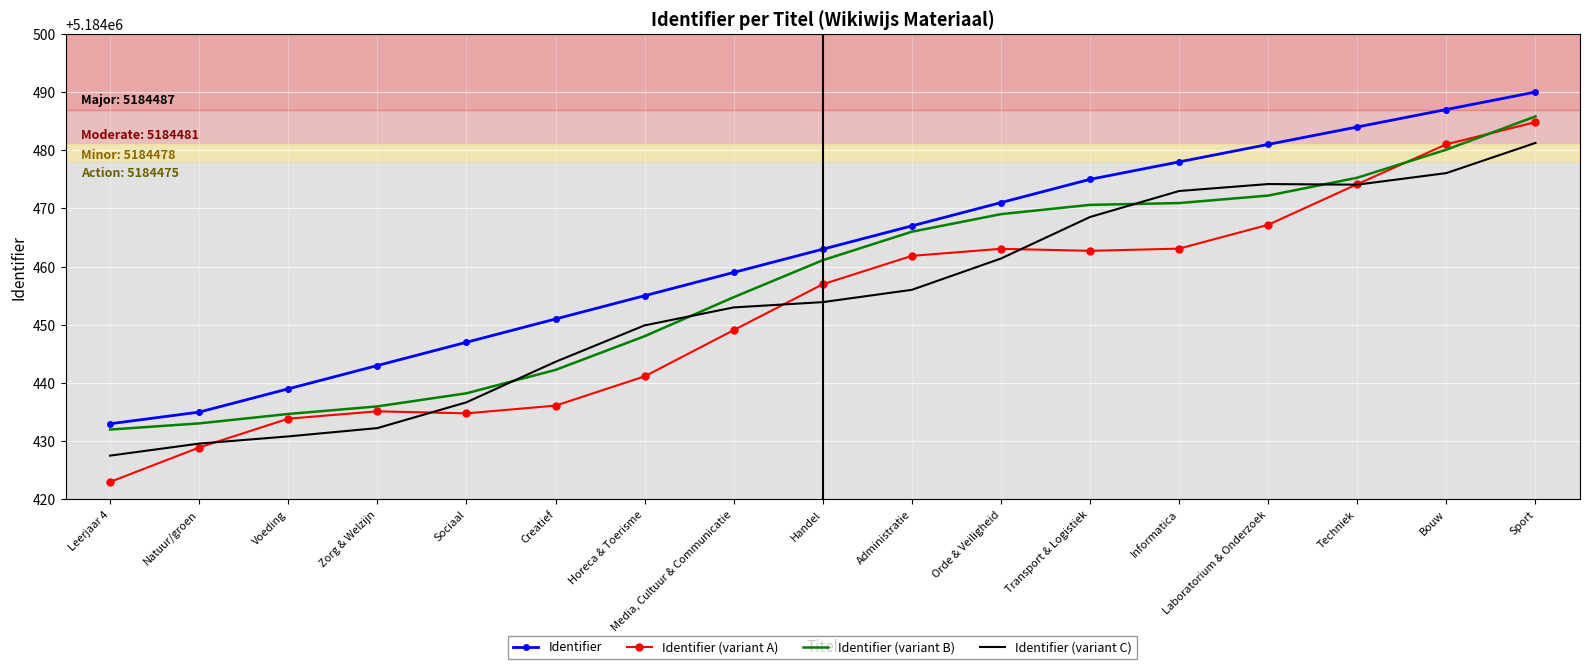

What position from the left is Creatief?

6